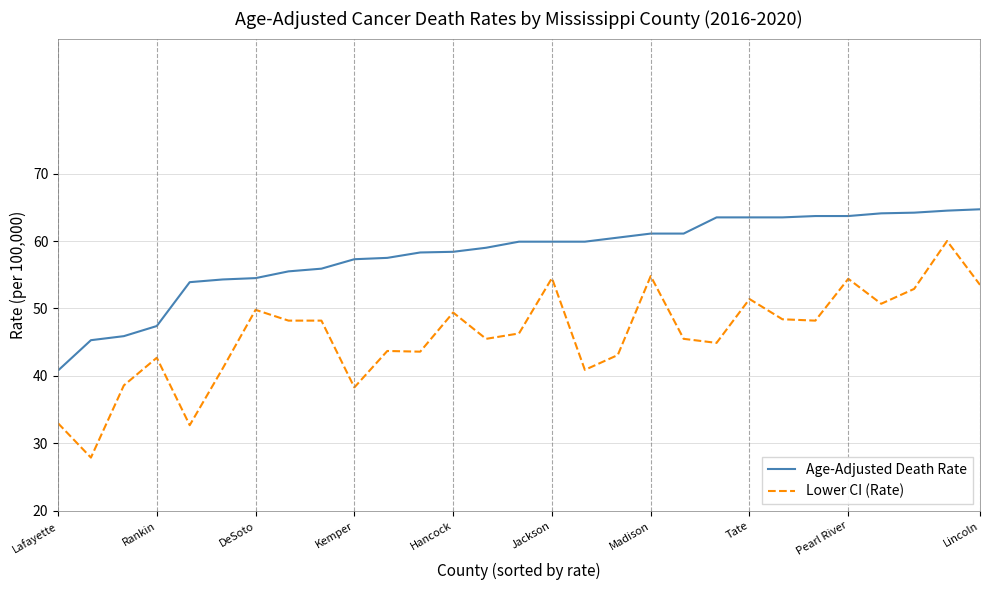

Which series has the largest range (max minus min)?

Lower CI (Rate)